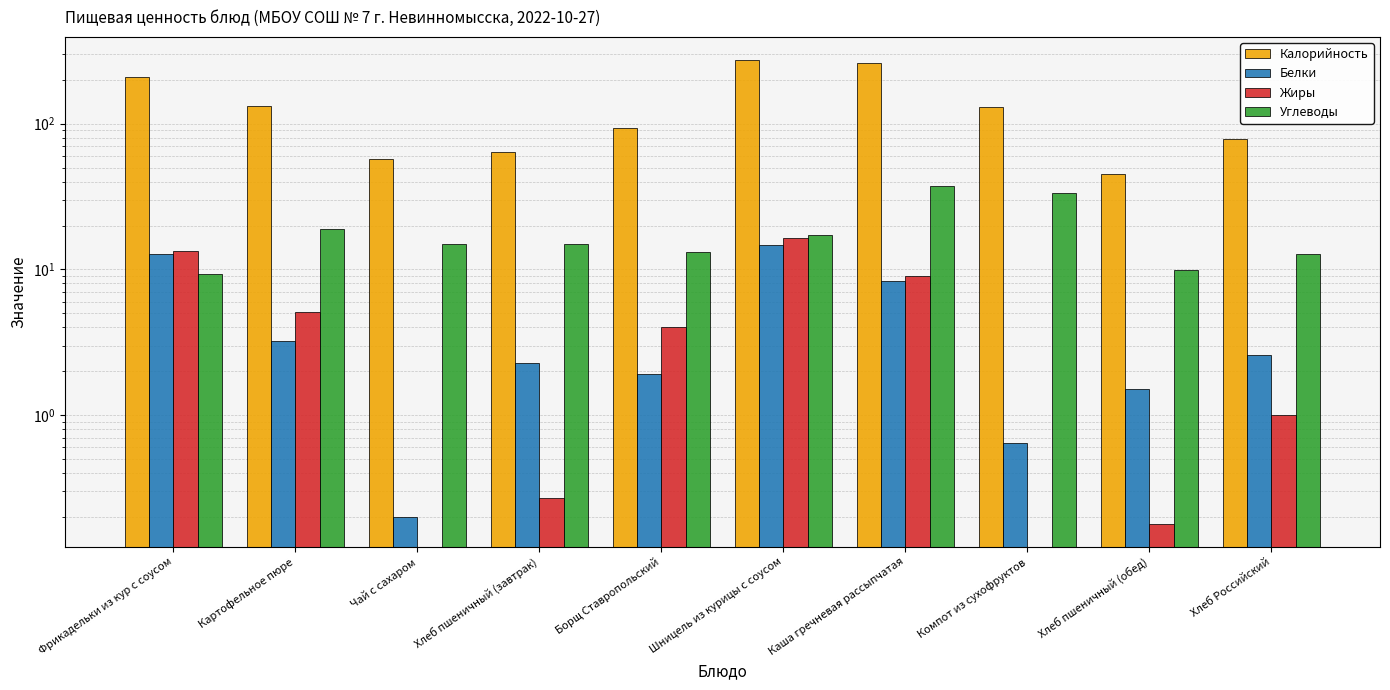

What position from the left is Картофельное пюре?

2